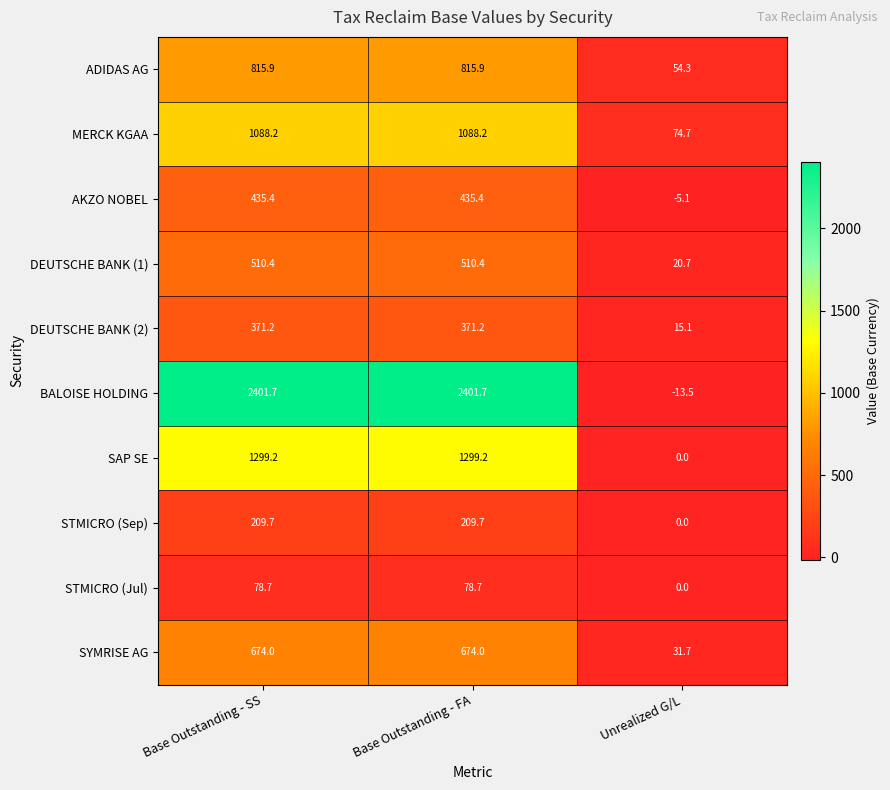

Rank the series by their maximum value, from lowest to highest.

STMICRO (Jul), STMICRO (Sep), DEUTSCHE BANK (2), AKZO NOBEL, DEUTSCHE BANK (1), SYMRISE AG, ADIDAS AG, MERCK KGAA, SAP SE, BALOISE HOLDING